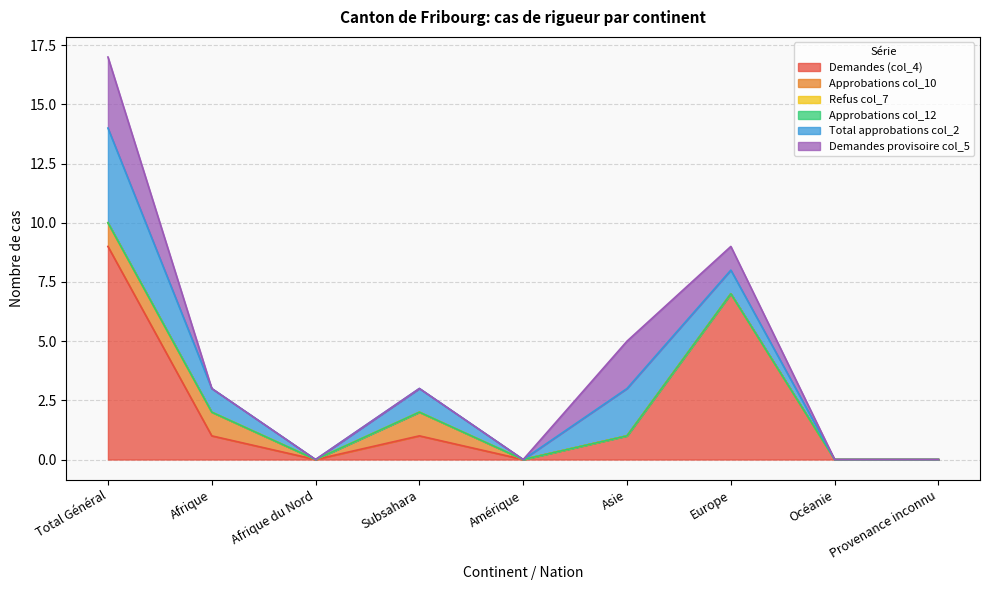

Which has a higher value, Afrique du Nord or Afrique?

Afrique